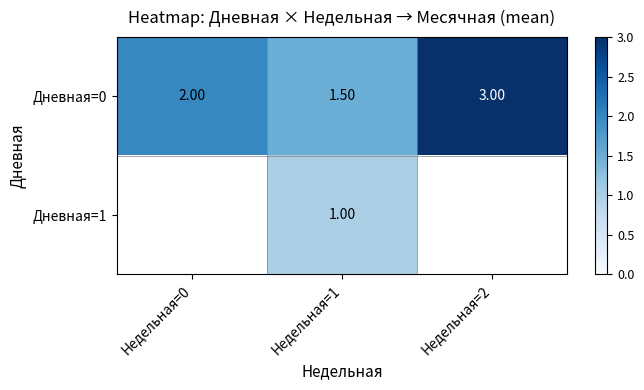

What is the minimum value shown in the chart?

1.0